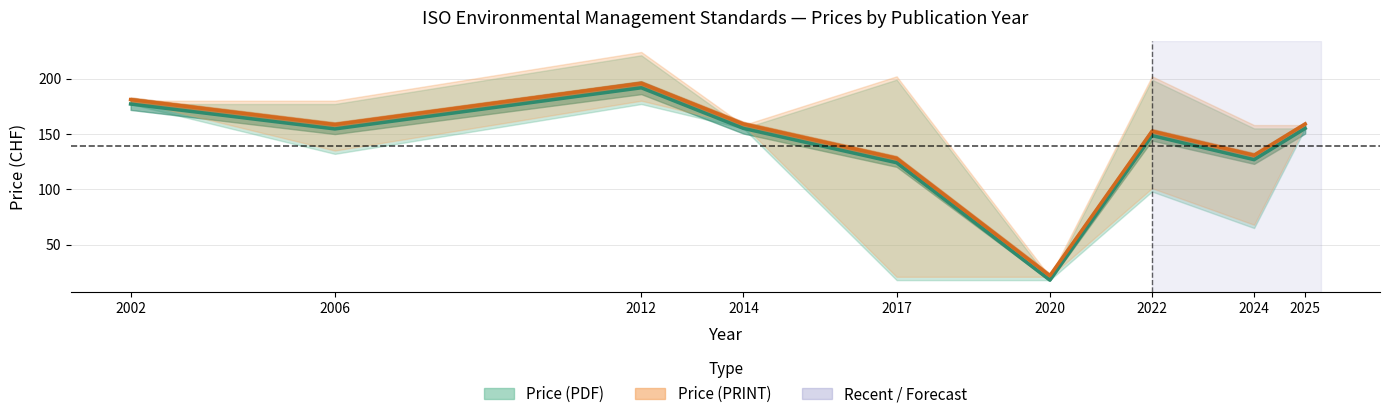

Which series has the largest total across all categories?

Price (PRINT) Avg